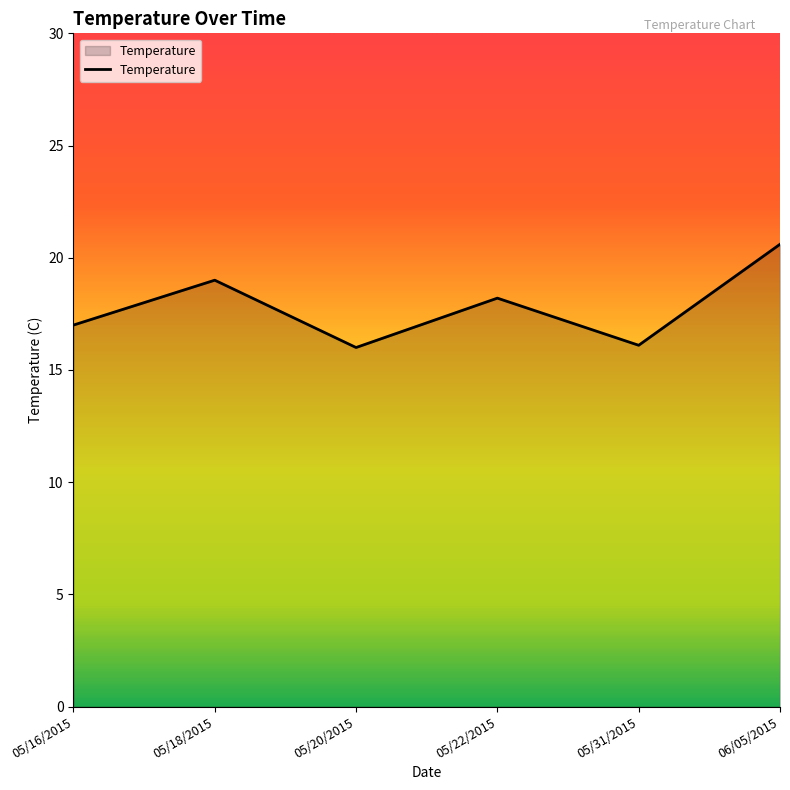

Between 05/22/2015 and 05/20/2015, which is larger?

05/22/2015